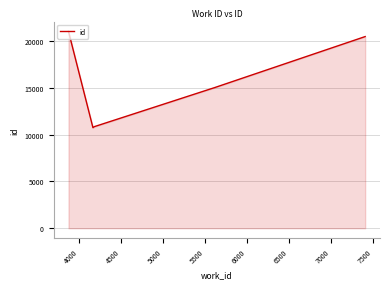

What is the sum of all values?

78140